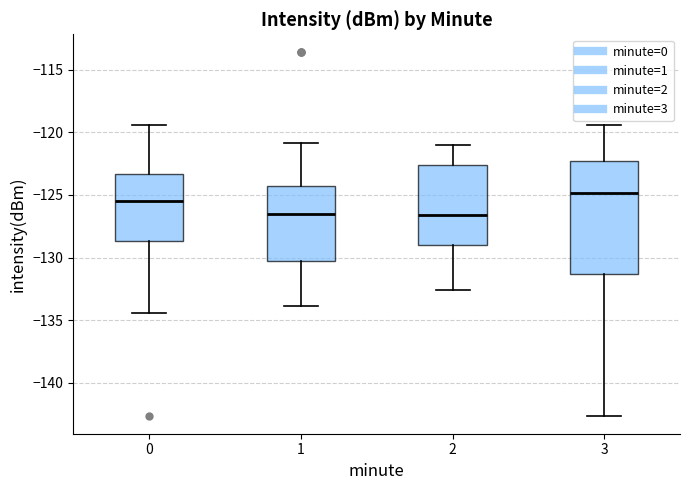

Which box is the tallest, from its lower edge to its upper edge?

3